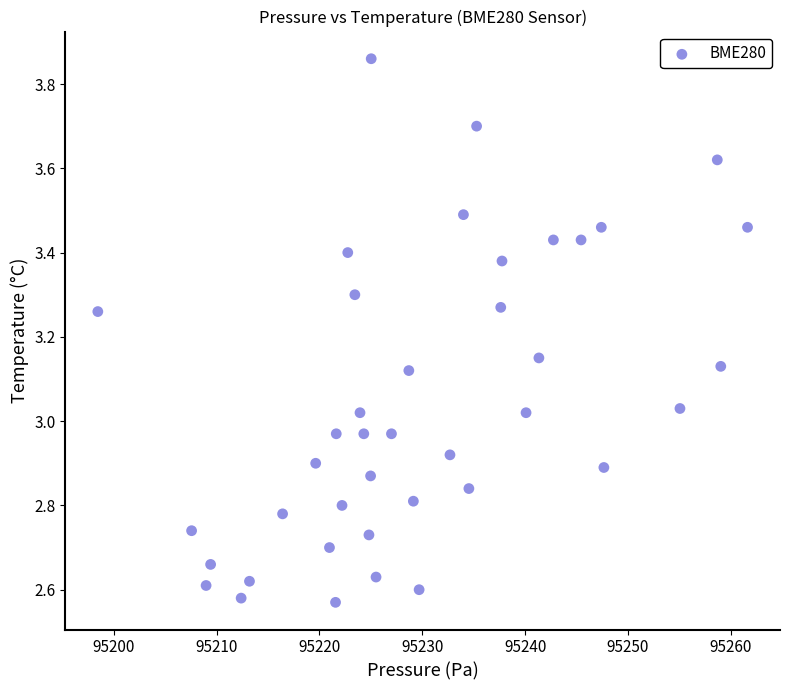

What is the range of X values (max minus min)?

63.2